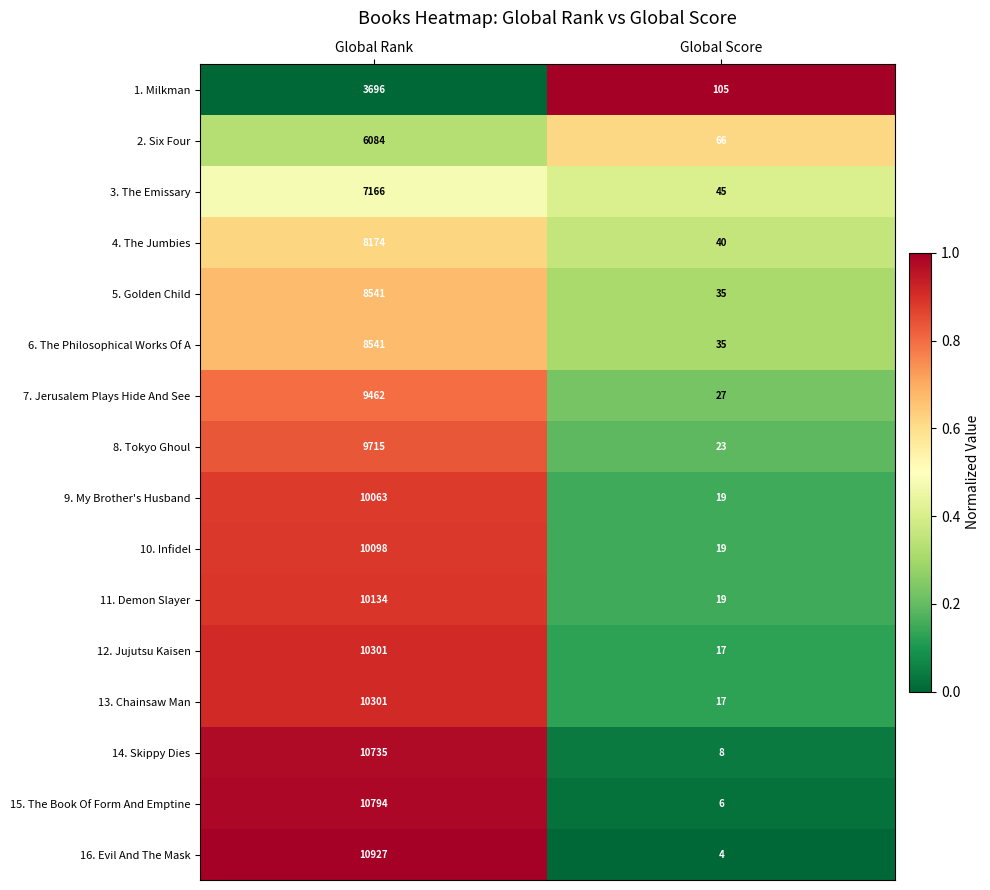

At which label does 9. My Brother's Husband reach its peak?

Global Rank